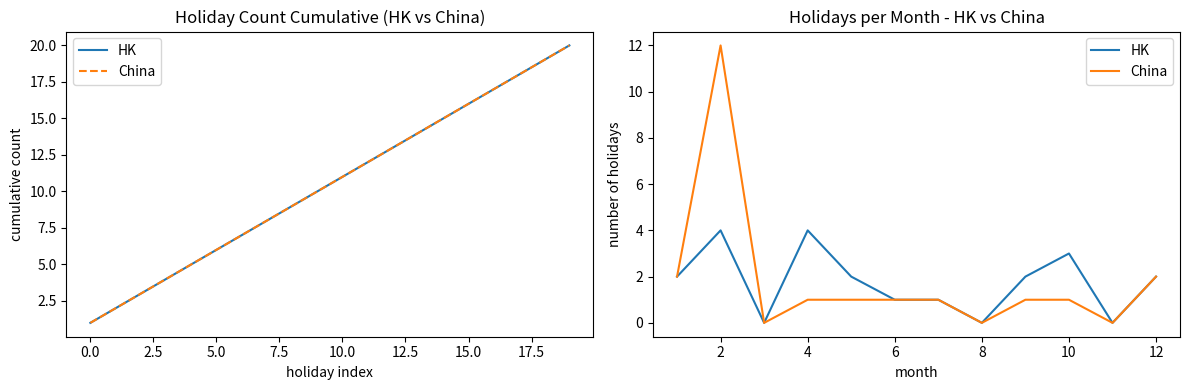

True or false: HK and China intersect in this chart.

False